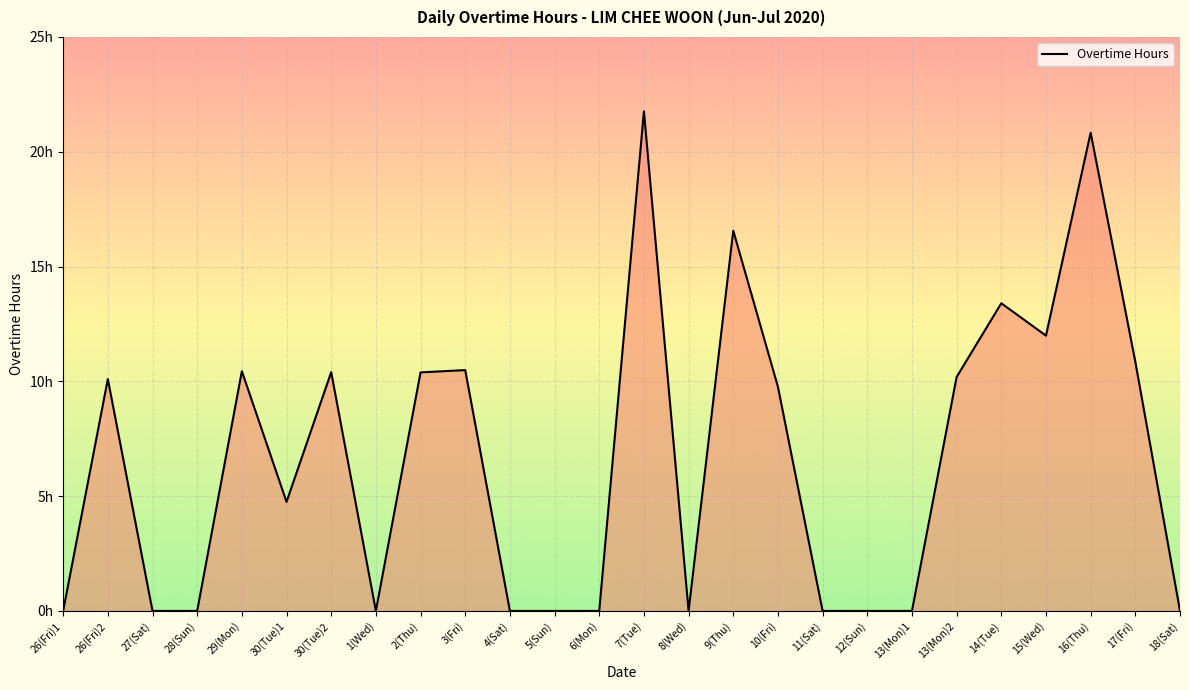

Does the chart display data point markers on the line(s)?

No